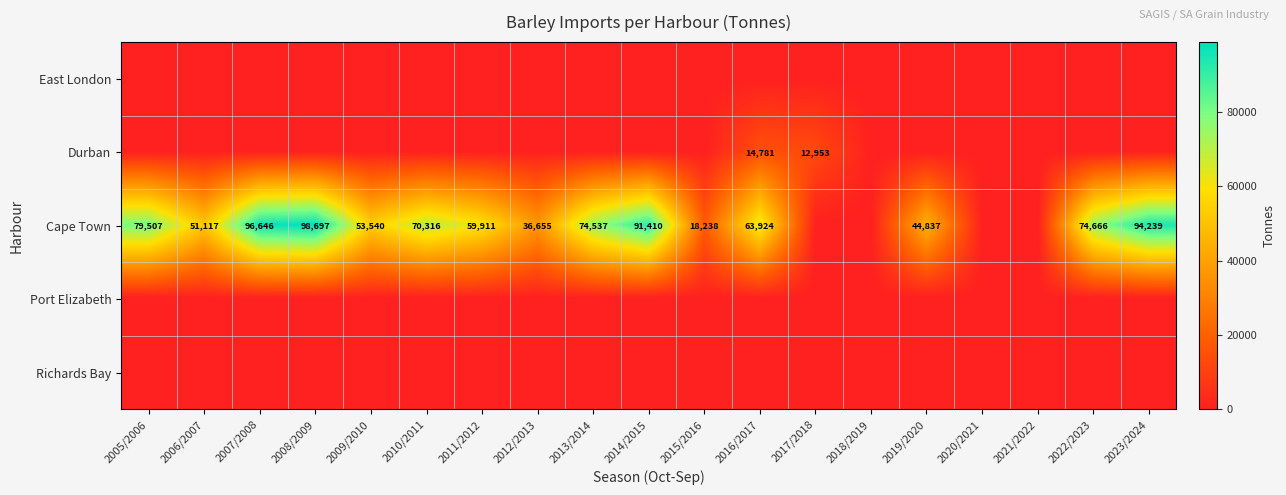

Is it true that Durban equals 12953 at 2017/2018?

True